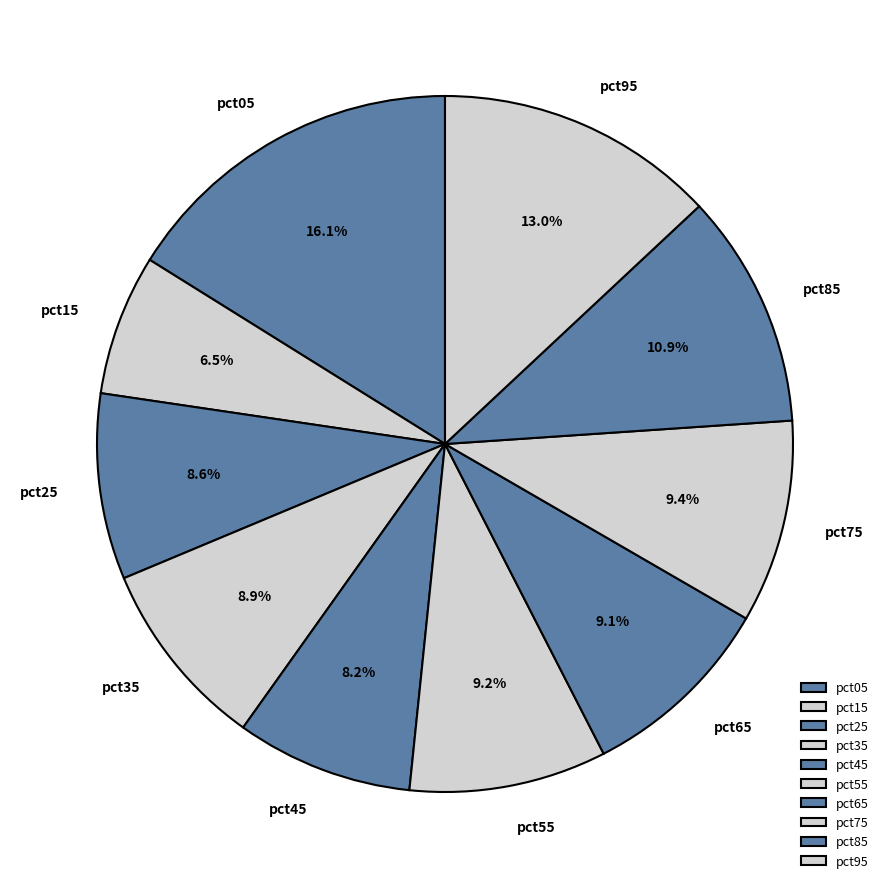

How many segments does this pie chart have?

10